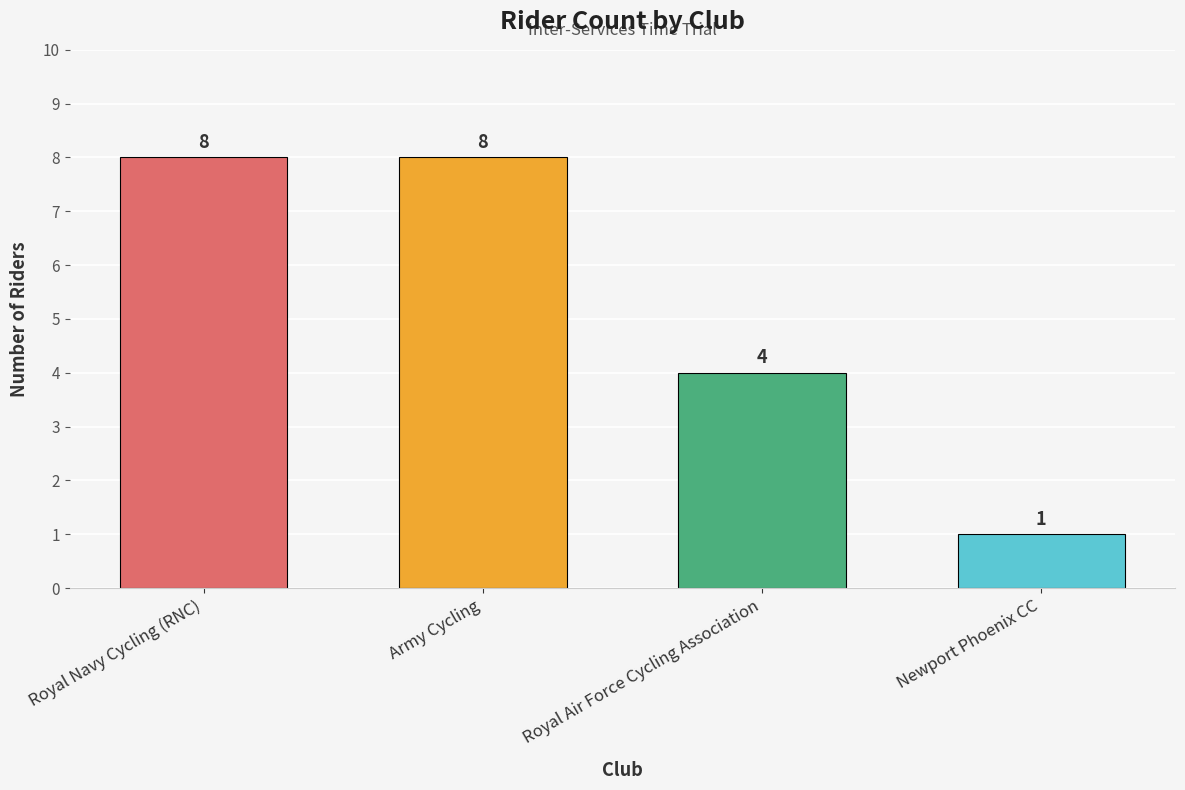

What is the difference between the second highest and second lowest values?

4